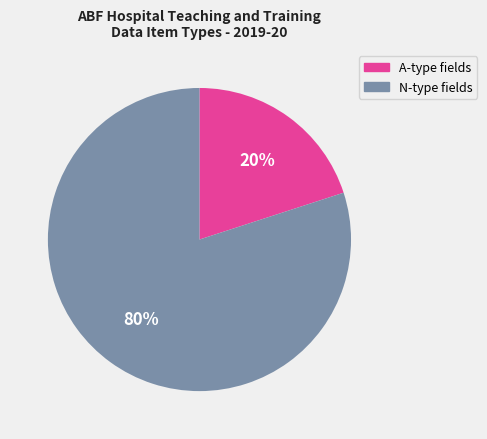

Which category accounts for the majority?

N-type fields